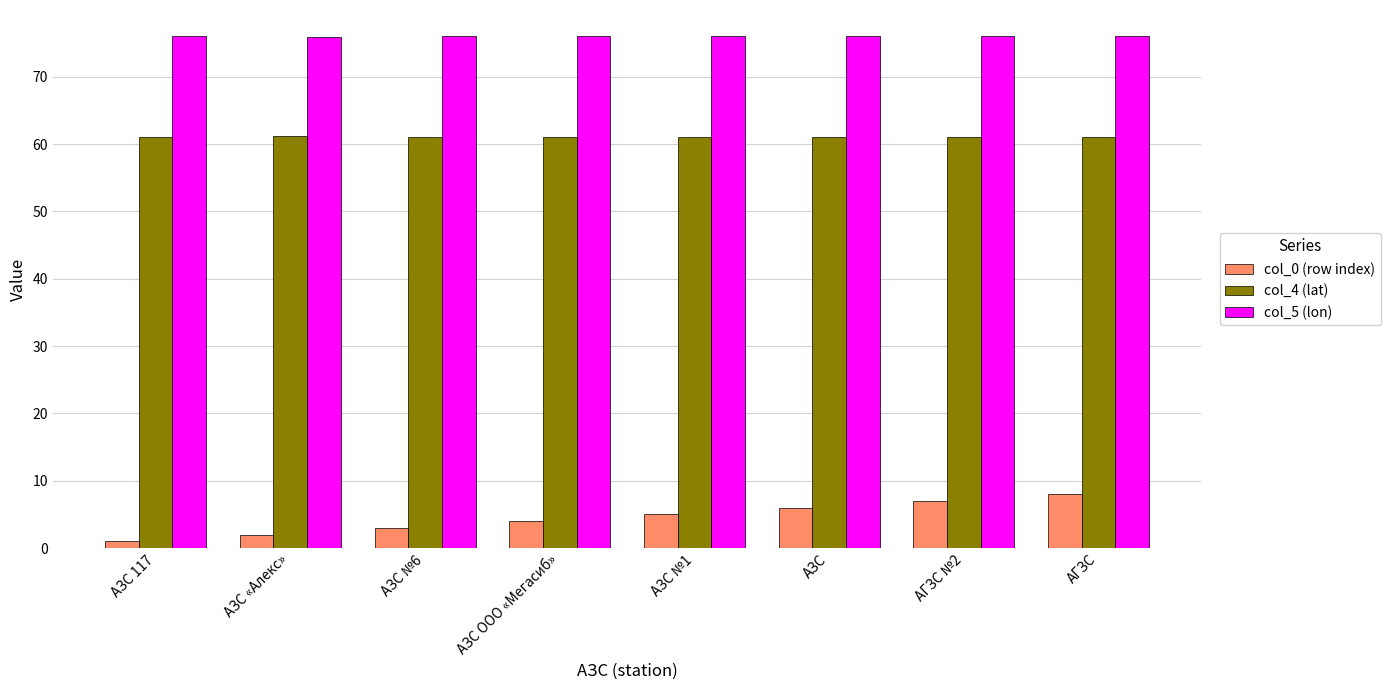

List the series in order of their peak value, highest first.

col_5 (lon), col_4 (lat), col_0 (row index)